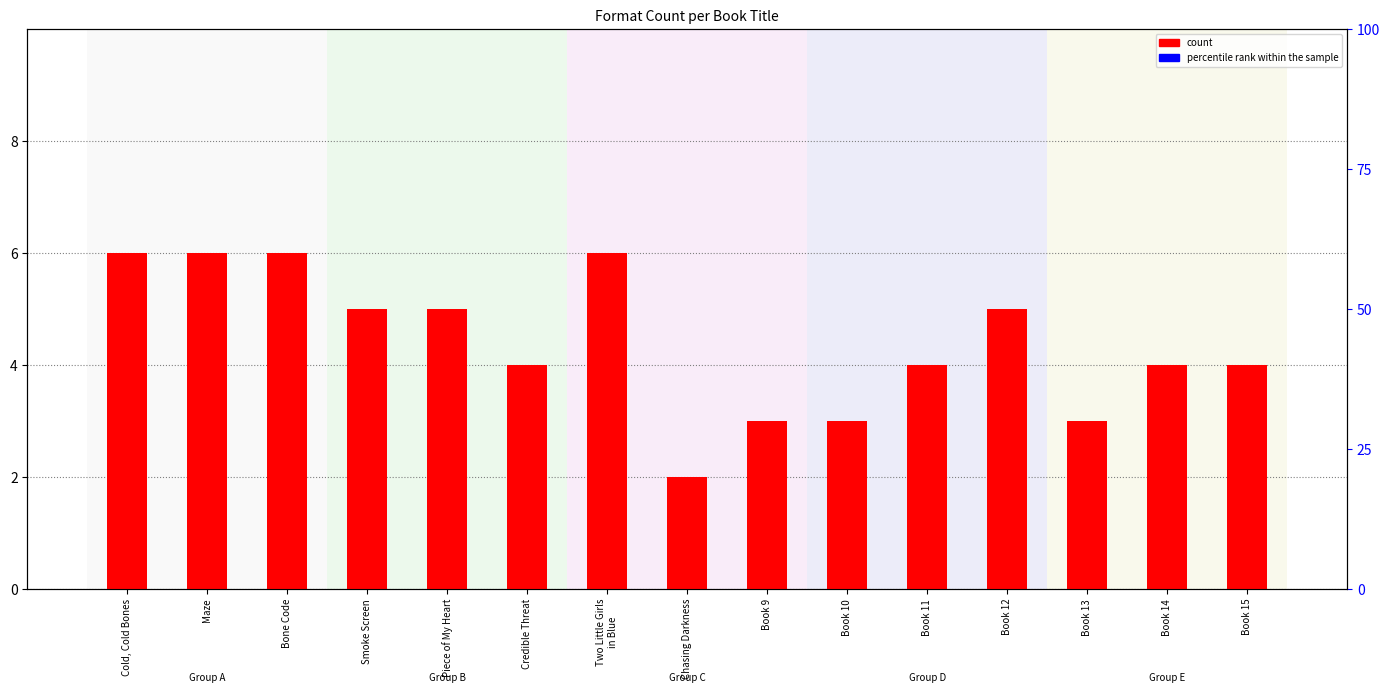

At how many categories does at least one series exceed 37?

15